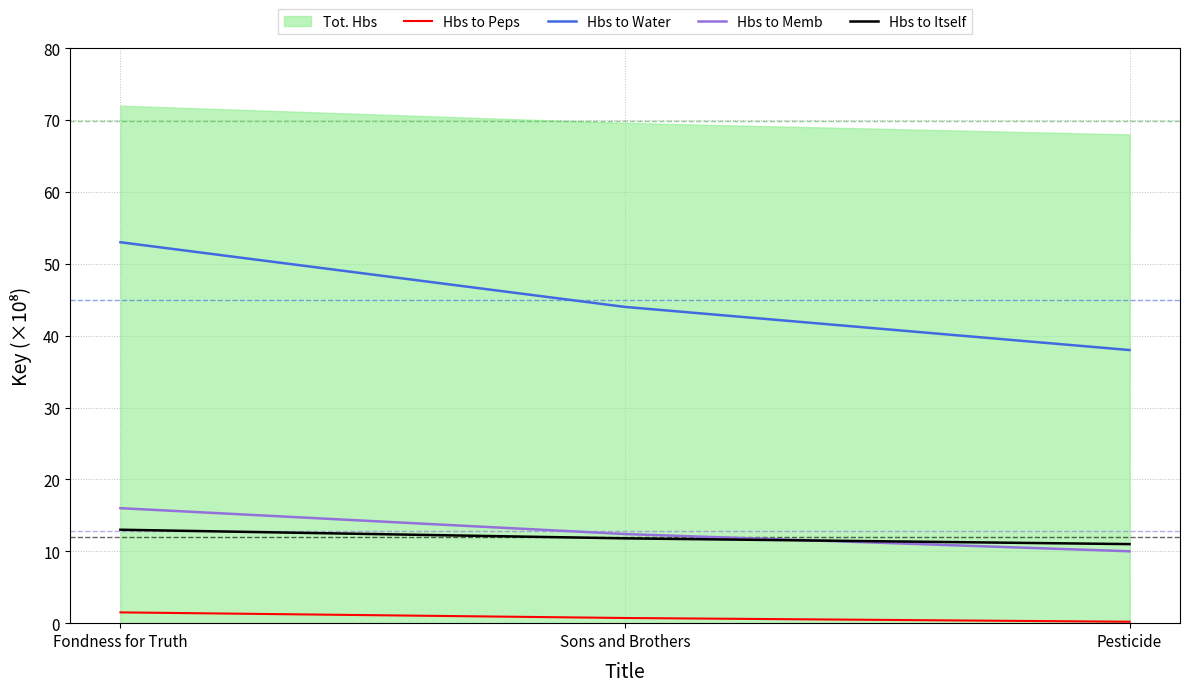

List the labels in order of Hbs to Water value, largest first.

Fondness for Truth, Sons and Brothers, Pesticide